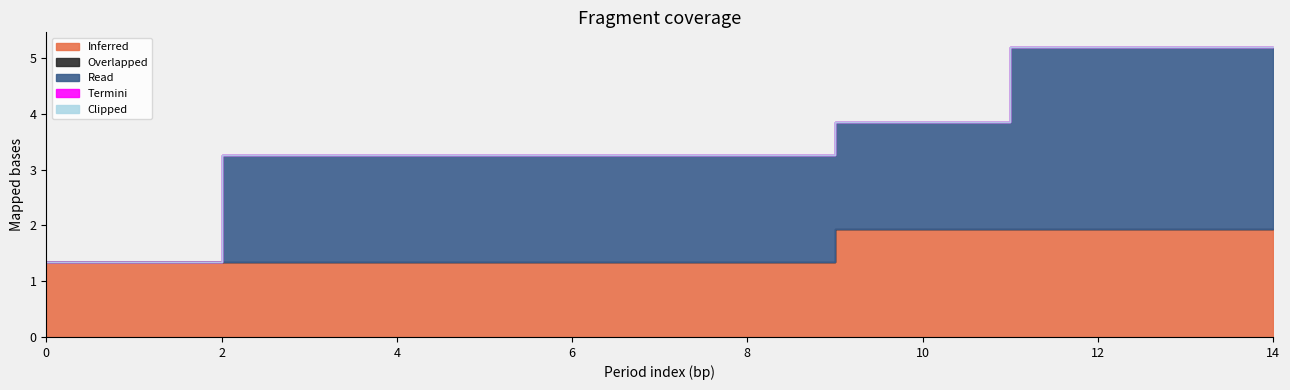

What is the spread (max minus min) of values at 3?

1.9